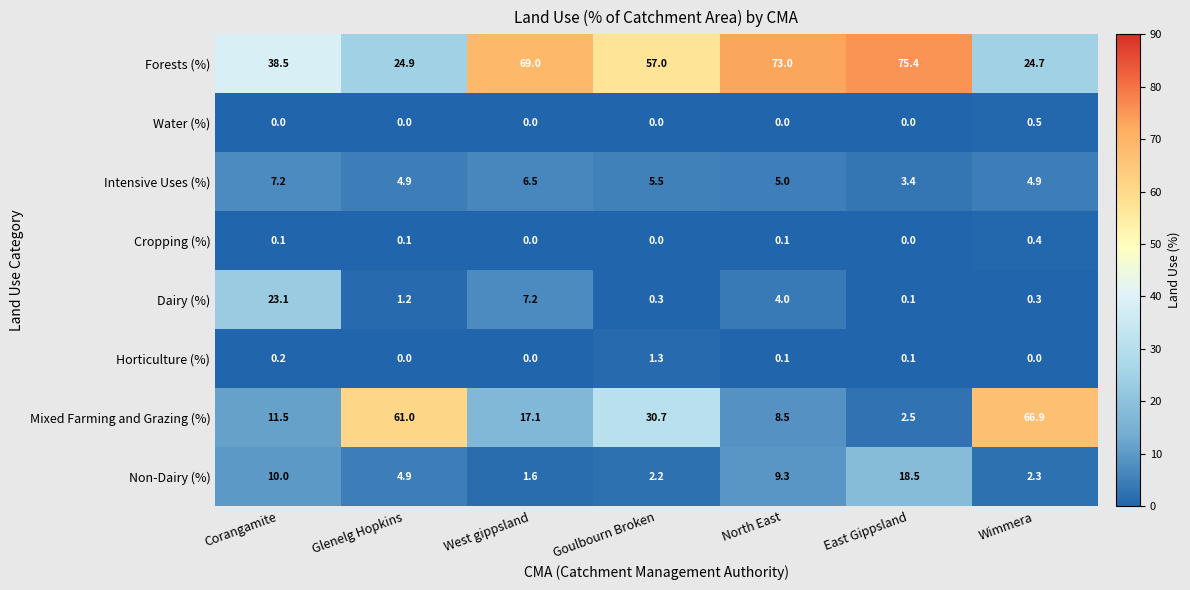

At how many categories does at least one series exceed 10?

7